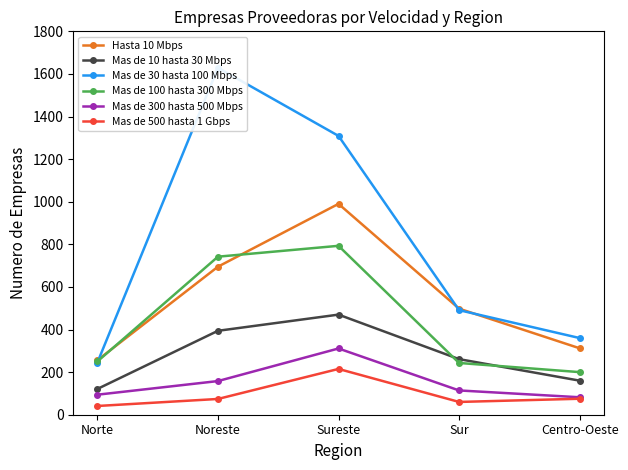

What value does the Mas de 30 hasta 100 Mbps series have at Sureste, to the nearest 100?

1300